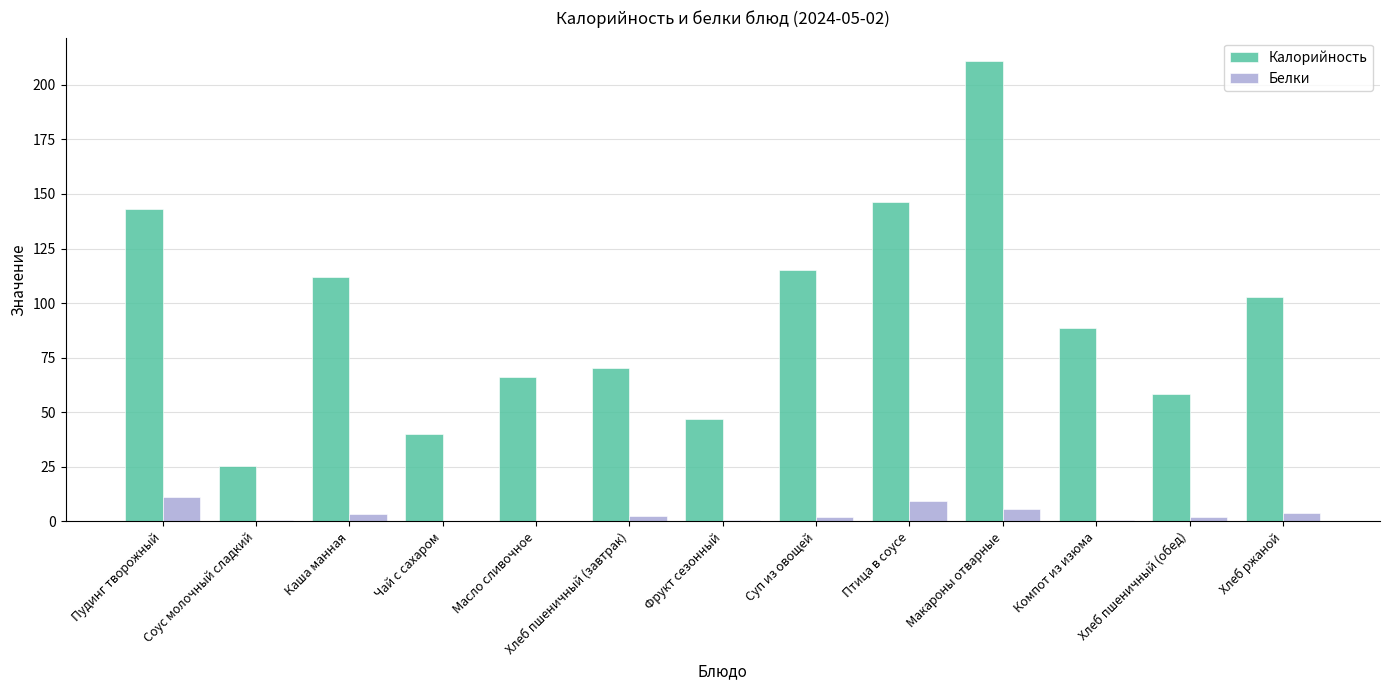

Are the bars grouped side by side (vs. stacked)?

Yes